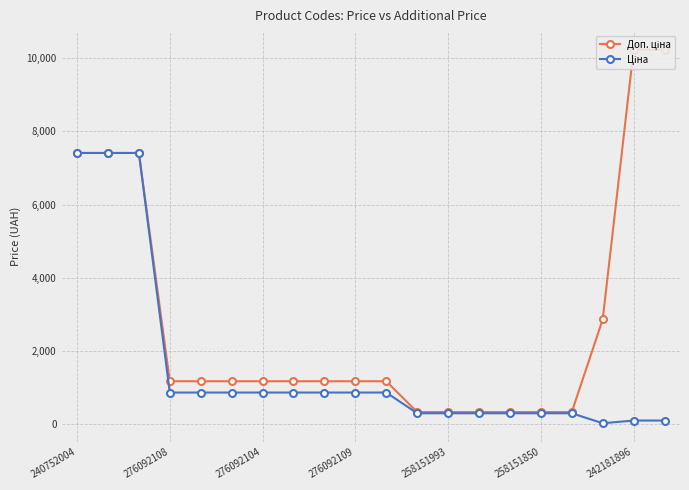

What is the value of the Ціна point at the 18th from the left?

28.6